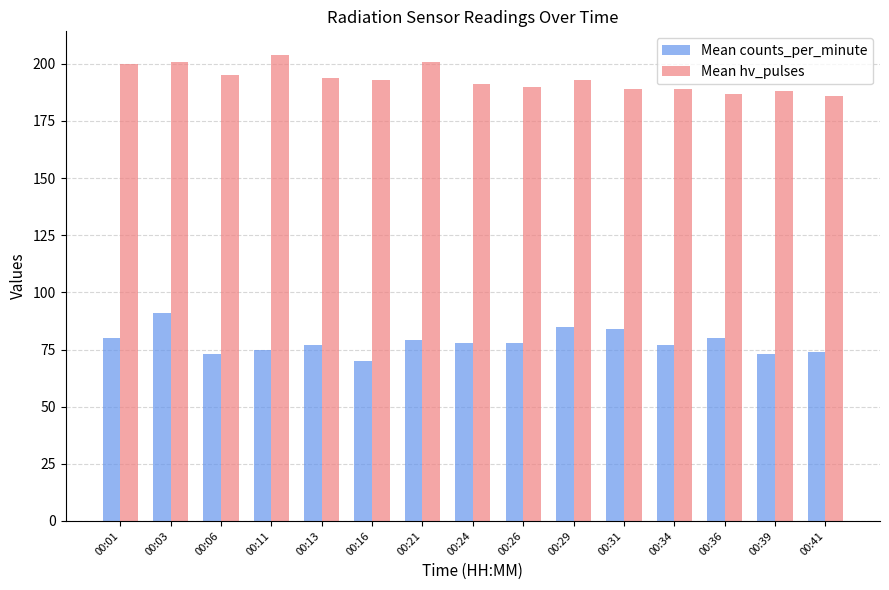

What is the approximate value of Mean hv_pulses at 00:11, to the nearest 10?

200